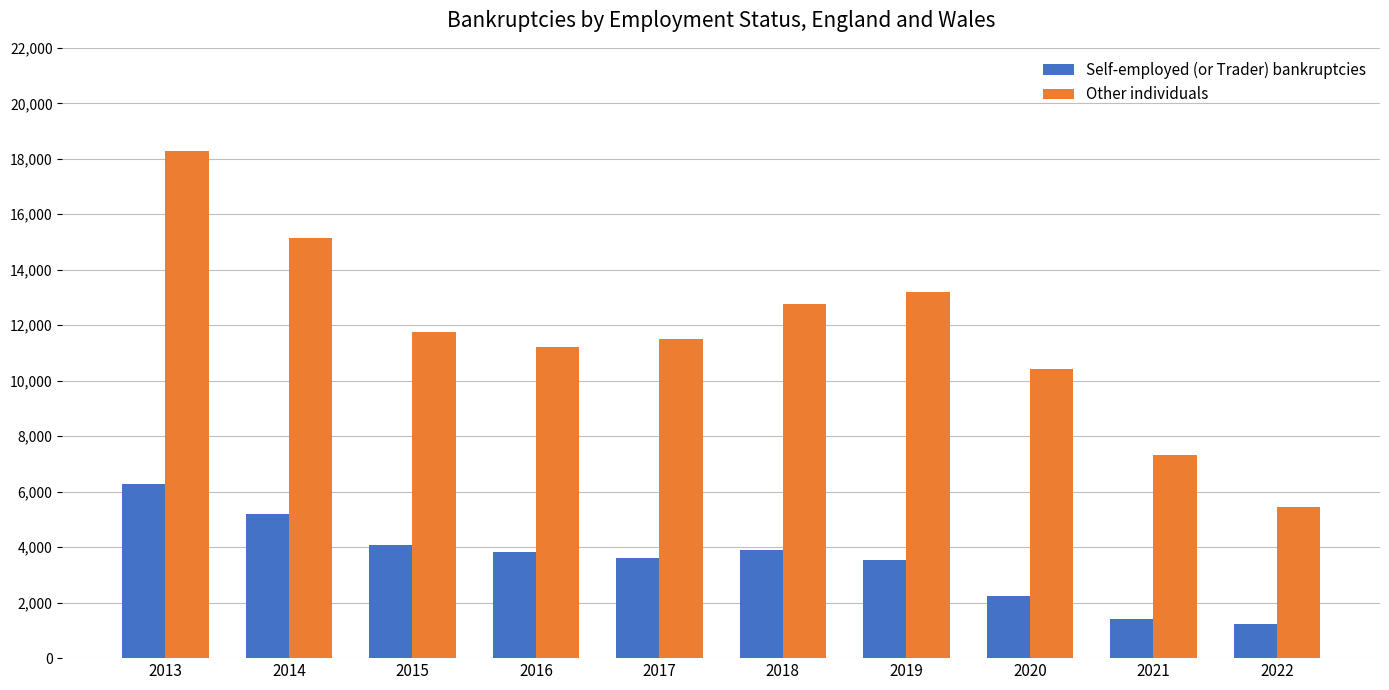

What is the difference between the maximum and minimum values in the Self-employed (or Trader) bankruptcies series?

5064